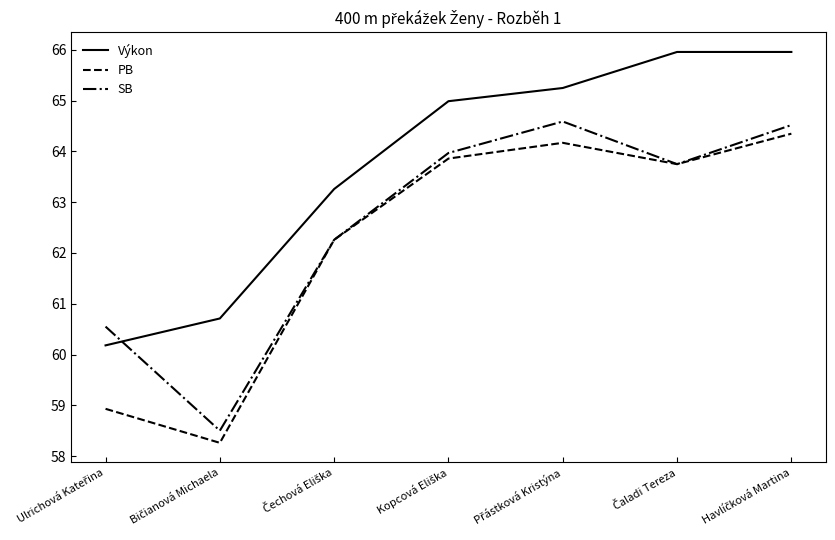

Which series has the largest total across all categories?

Výkon